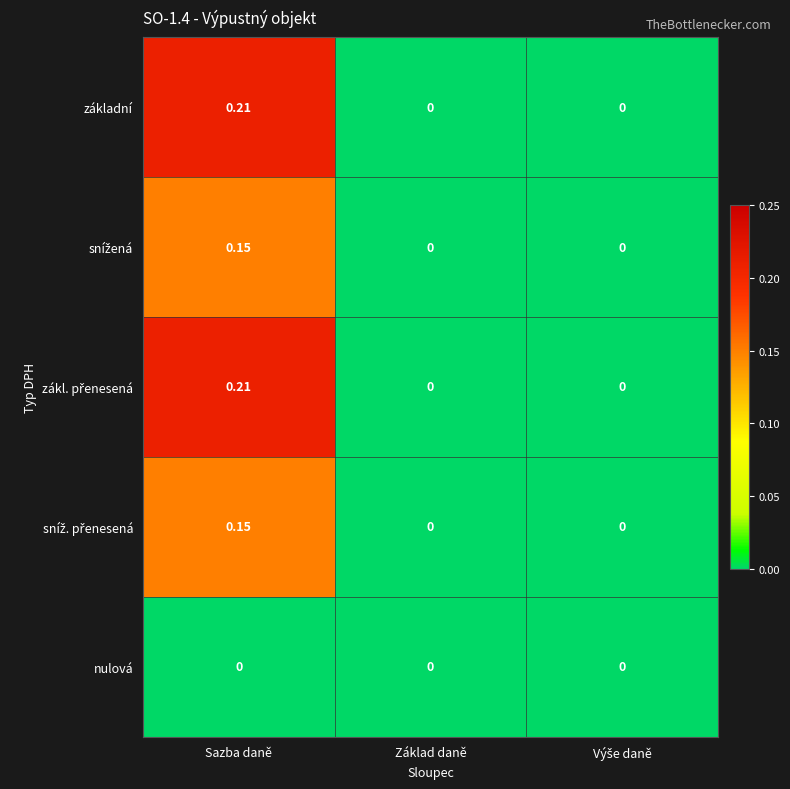

At which category is the sum across all series the highest?

Sazba daně